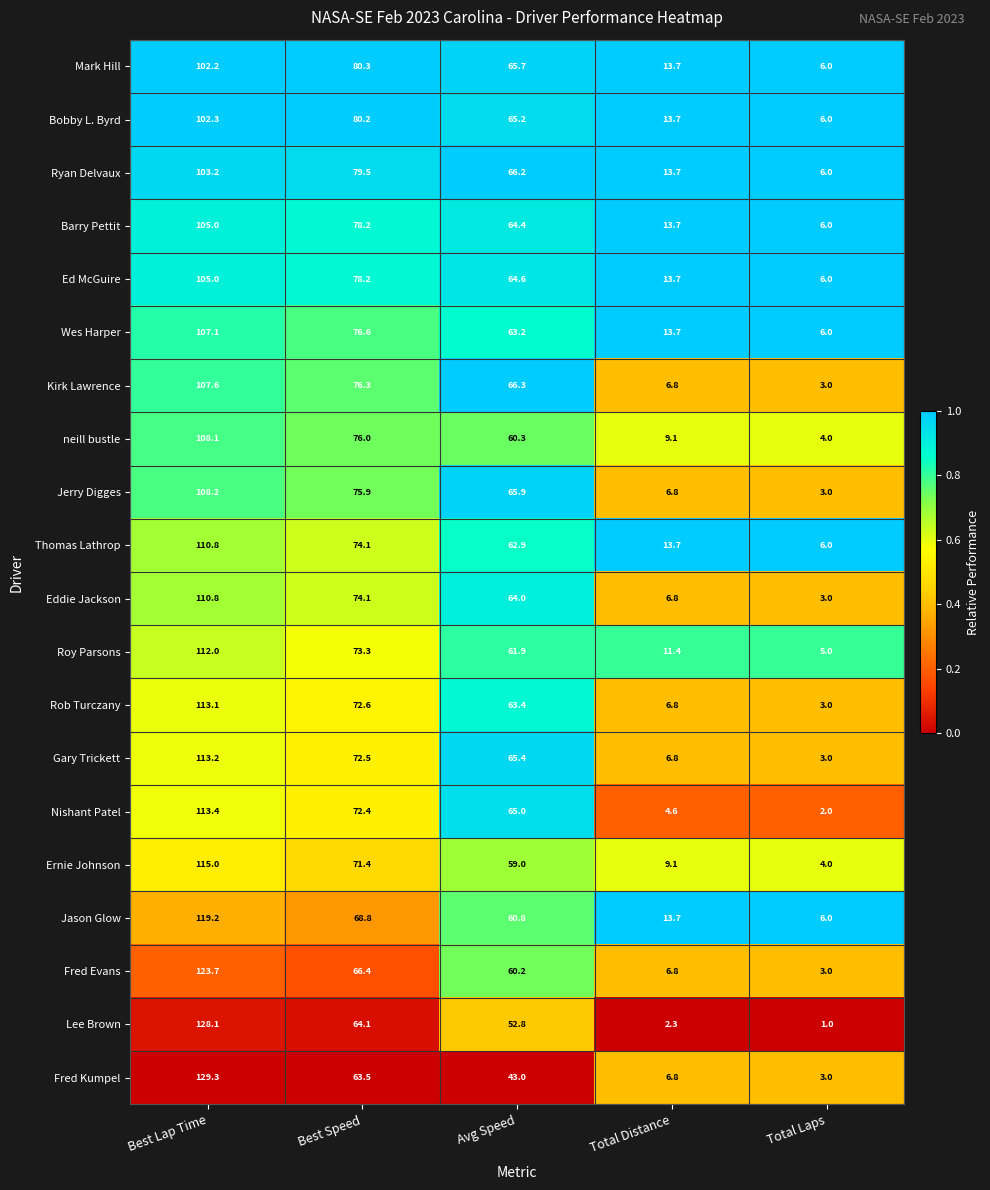

At which label is Fred Kumpel closest to 66?

Best Speed